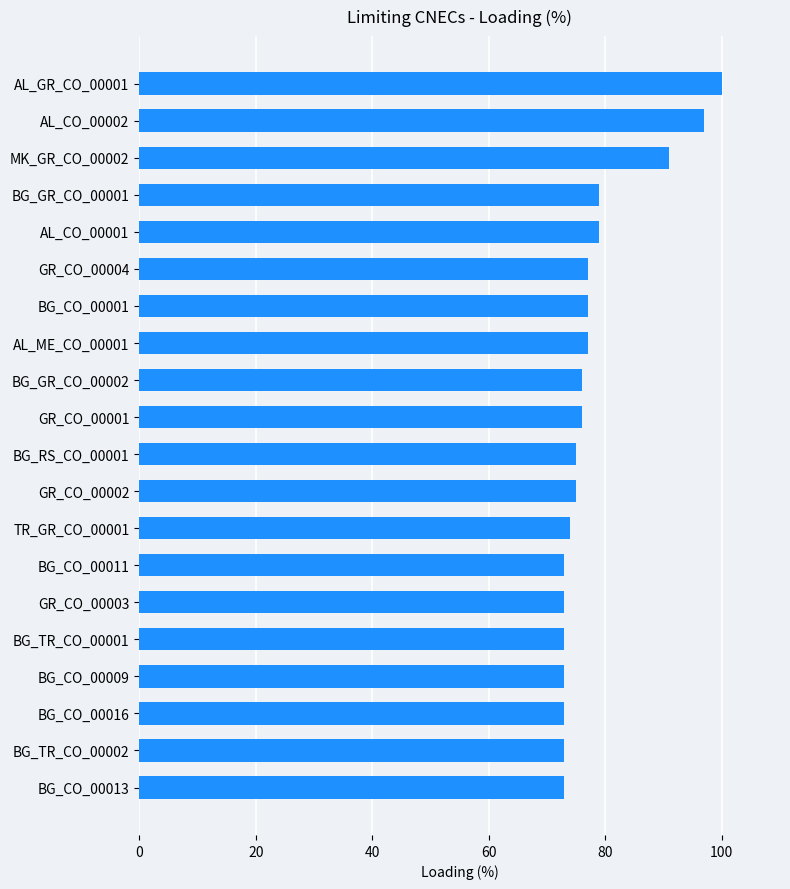

Reading bottom to top, transcribe all the data shown in this chart.

73	73	73	73	73	73	73	74	75	75	76	76	77	77	77	79	79	91	97	100